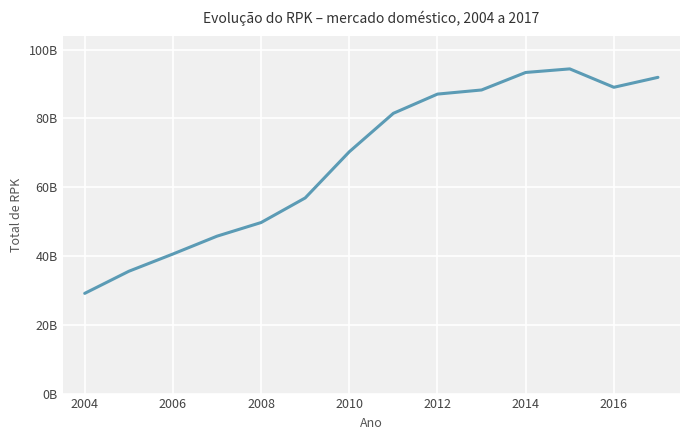

Does the chart have visible grid lines?

Yes